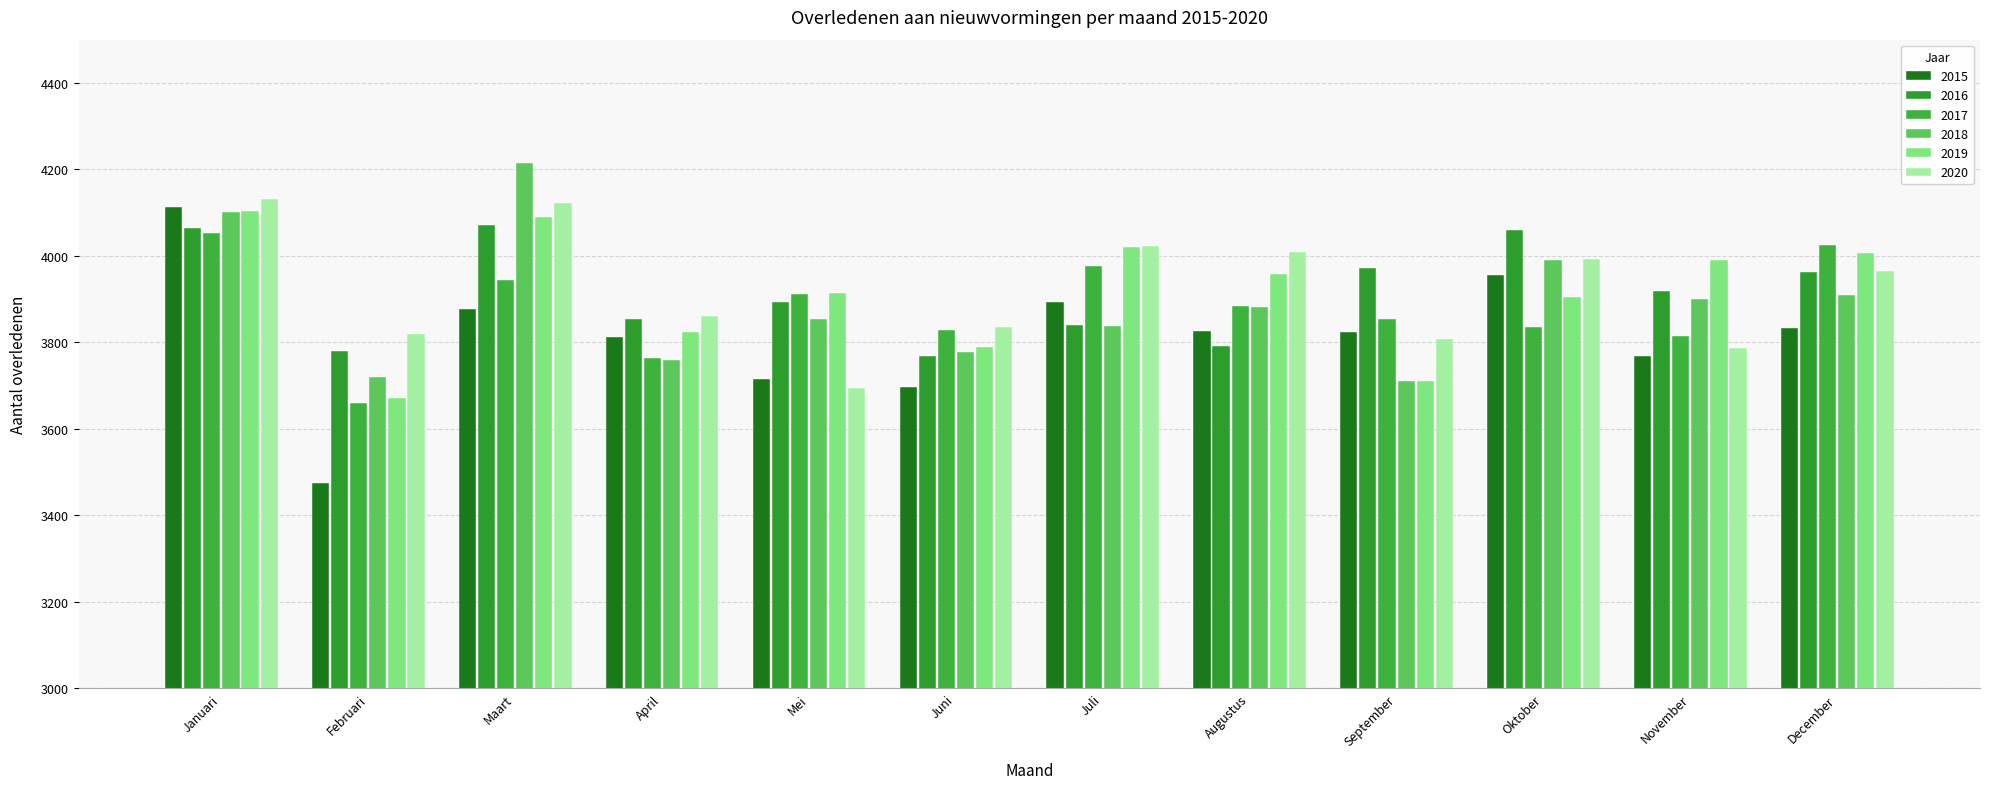

How many values in the 2015 series are below 3827?

6